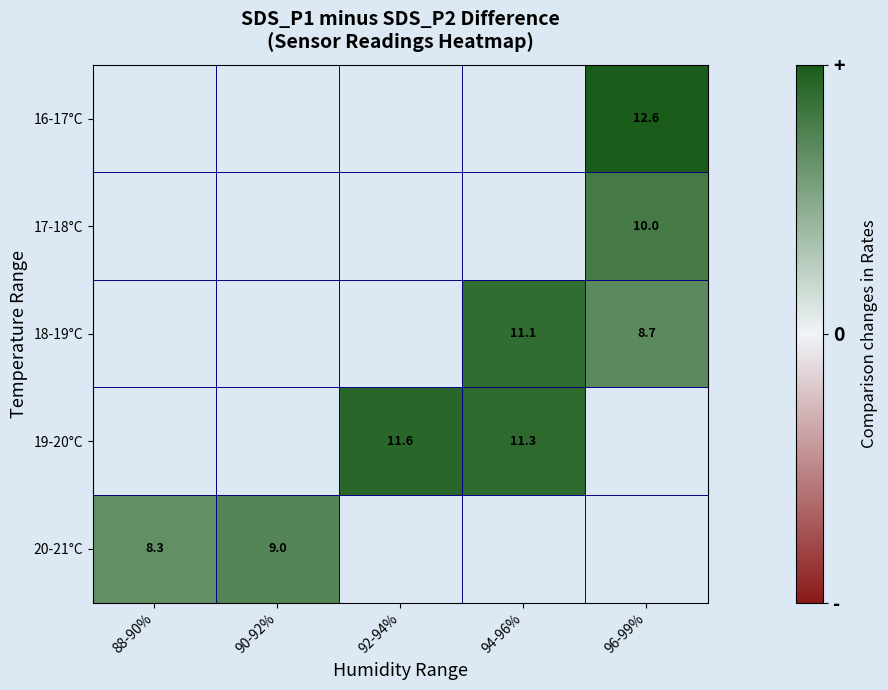

Is the value of 19-20°C at 92-94% greater than the value of 18-19°C at 94-96%?

Yes